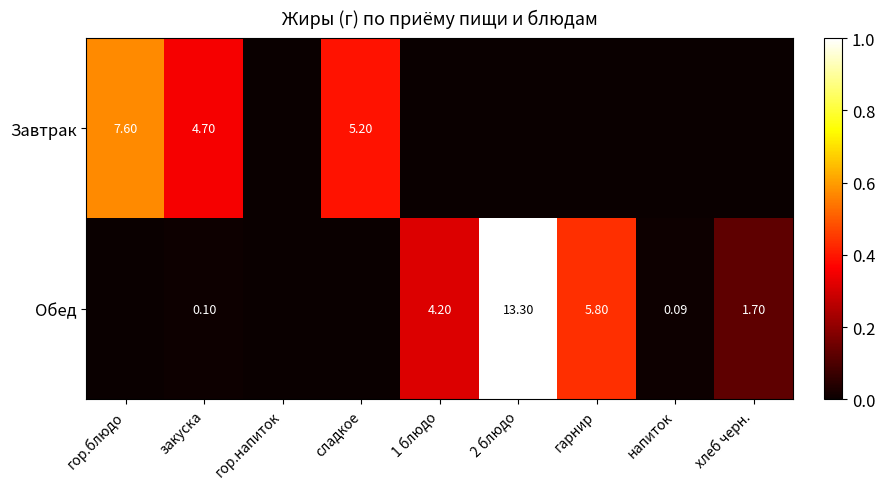

Is the value of Завтрак at гор.блюдо greater than the value of Обед at хлеб черн.?

Yes